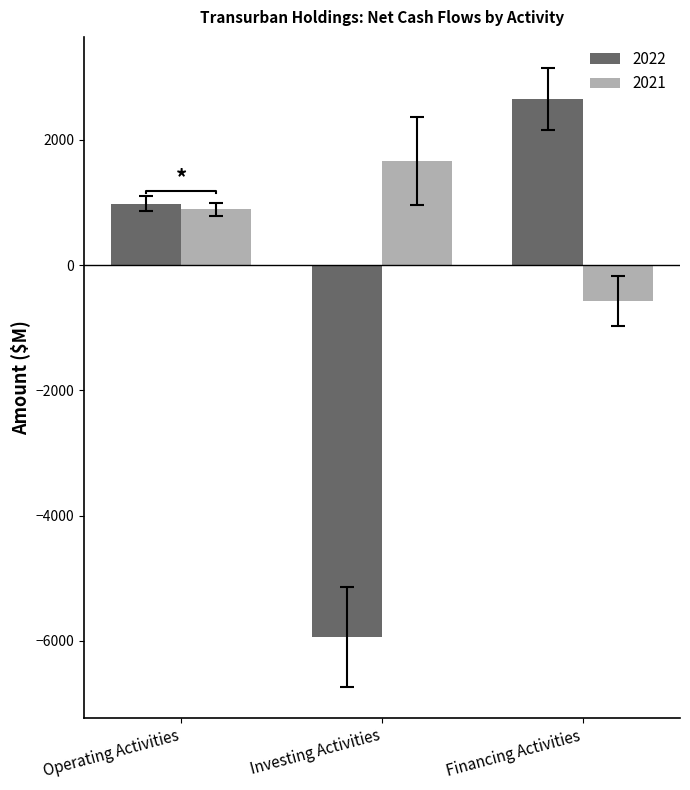

Reading left to right, list all the values displayed in this chart.

2022: 982	-5932	2651
2021: 893	1661	-576